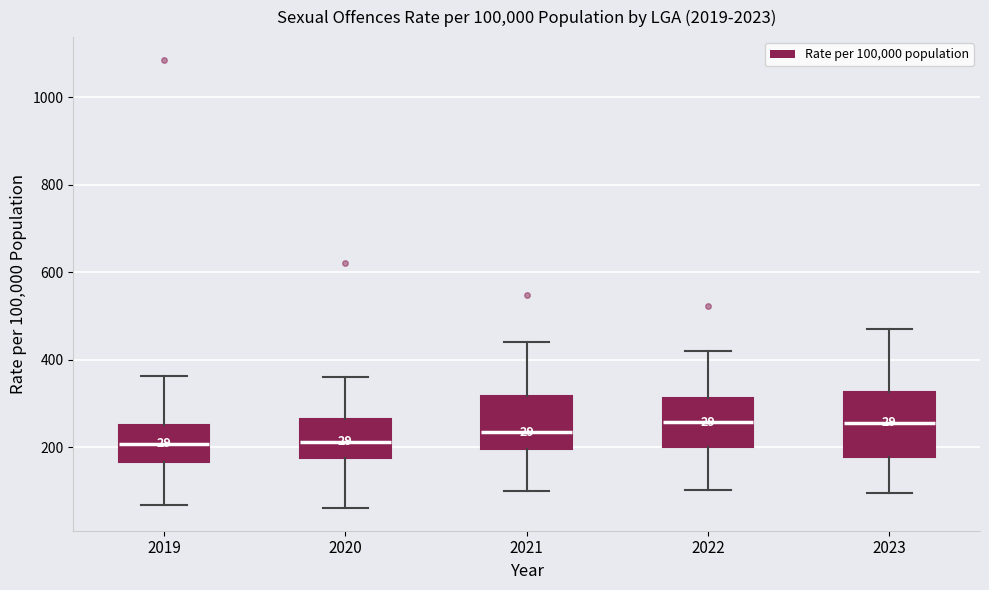

Comparing the boxes themselves (not the whiskers), which one is the tallest?

2023